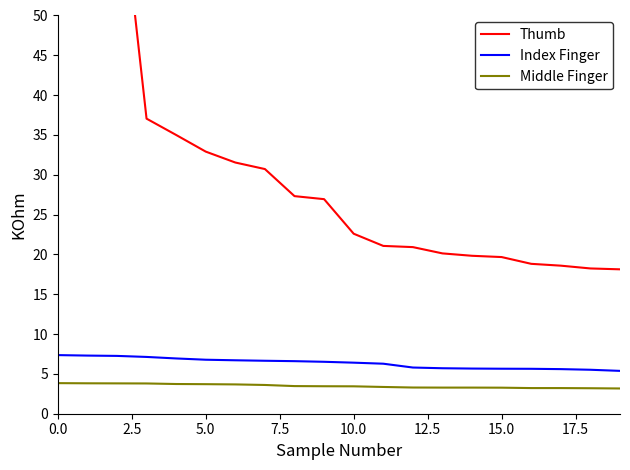

True or false: Index Finger and Middle Finger cross at least once.

False